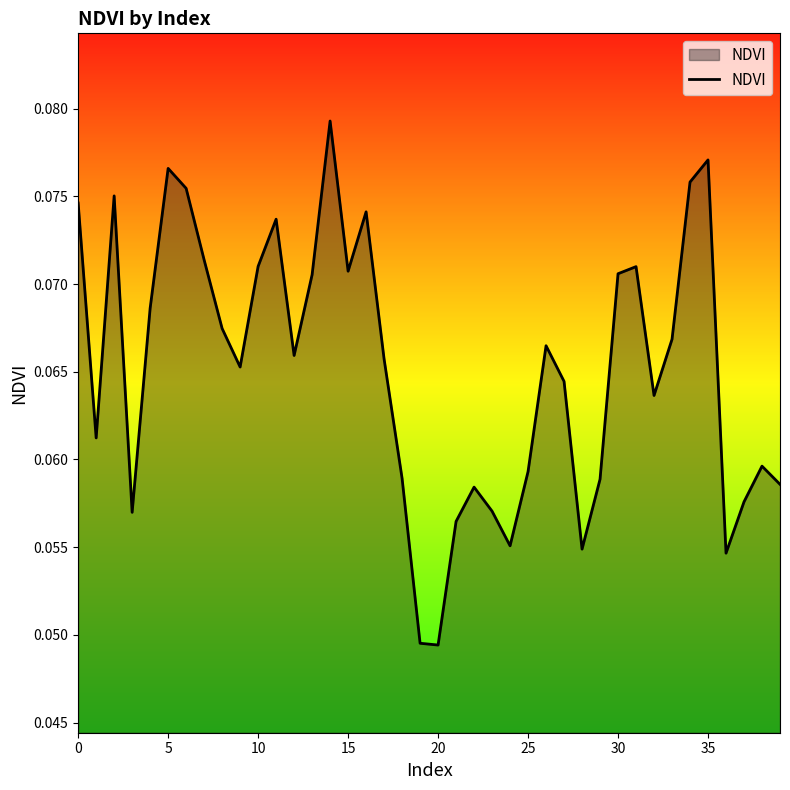

Reading right to left, extract all data points from this chart.

0.1	0.1	0.1	0.1	0.1	0.1	0.1	0.1	0.1	0.1	0.1	0.1	0.1	0.1	0.1	0.1	0.1	0.1	0.1	0.0	0.0	0.1	0.1	0.1	0.1	0.1	0.1	0.1	0.1	0.1	0.1	0.1	0.1	0.1	0.1	0.1	0.1	0.1	0.1	0.1